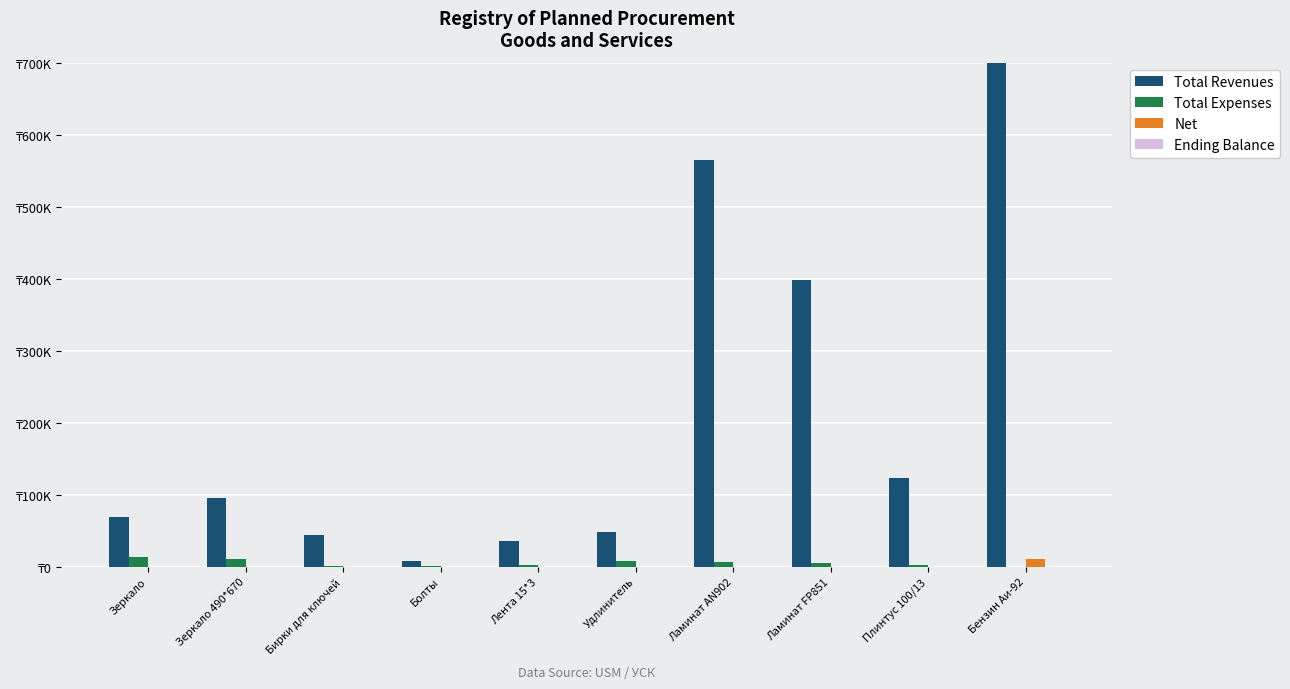

Which has a higher value, Ламинат AN902 or Ламинат FP851?

Ламинат AN902